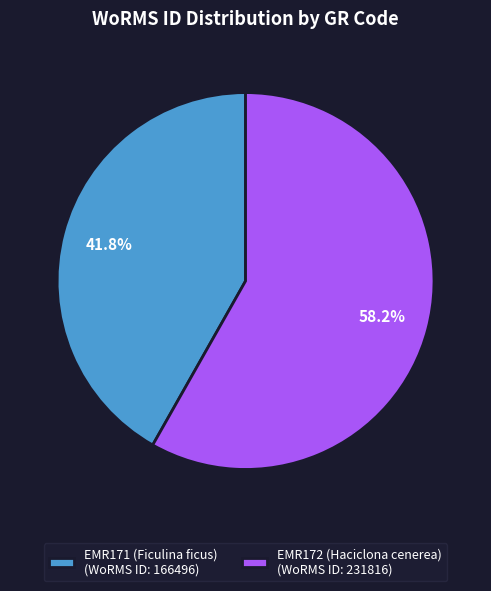

What is the ratio of the value at EMR172 (Haciclona cenerea) to the value at EMR171 (Ficulina ficus)?

1.4